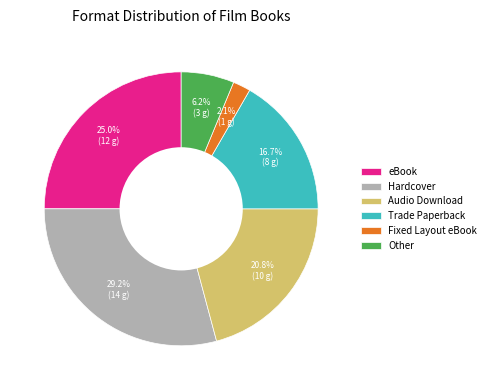

True or false: eBook accounts for 25% of the total.

True